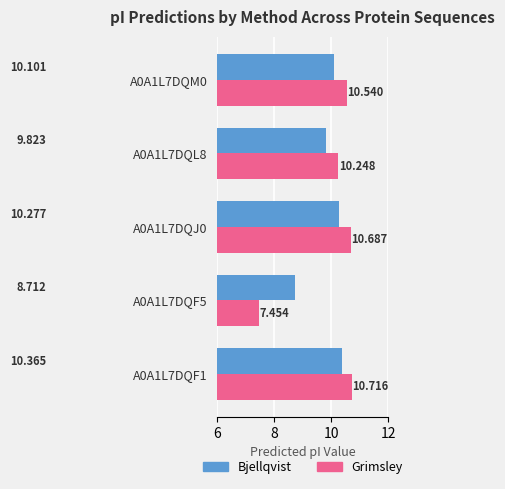

What are all the series names shown in the legend?

Bjellqvist, Grimsley